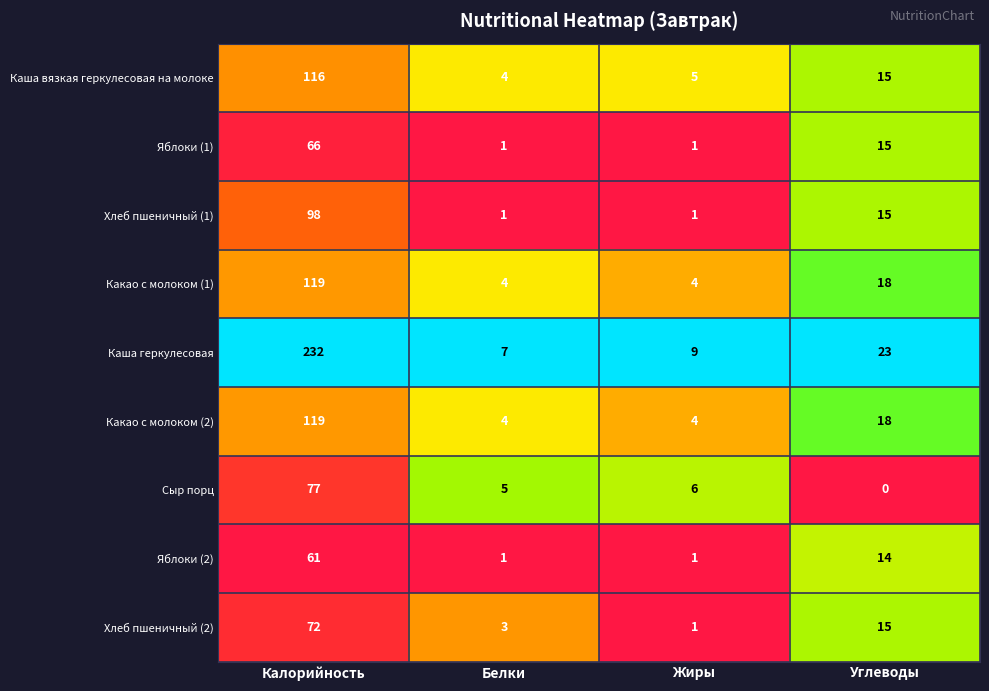

The value of Яблоки (2) at Белки is 2. True or false?

False